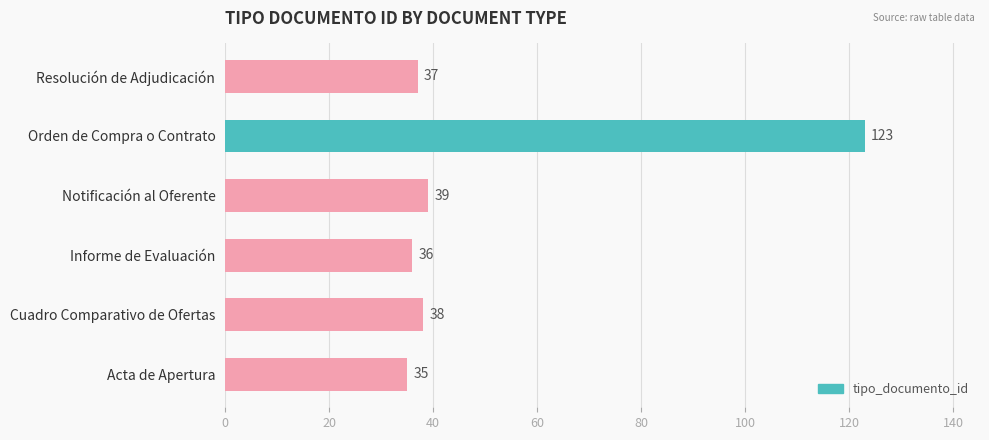

What is the smallest value displayed?

35